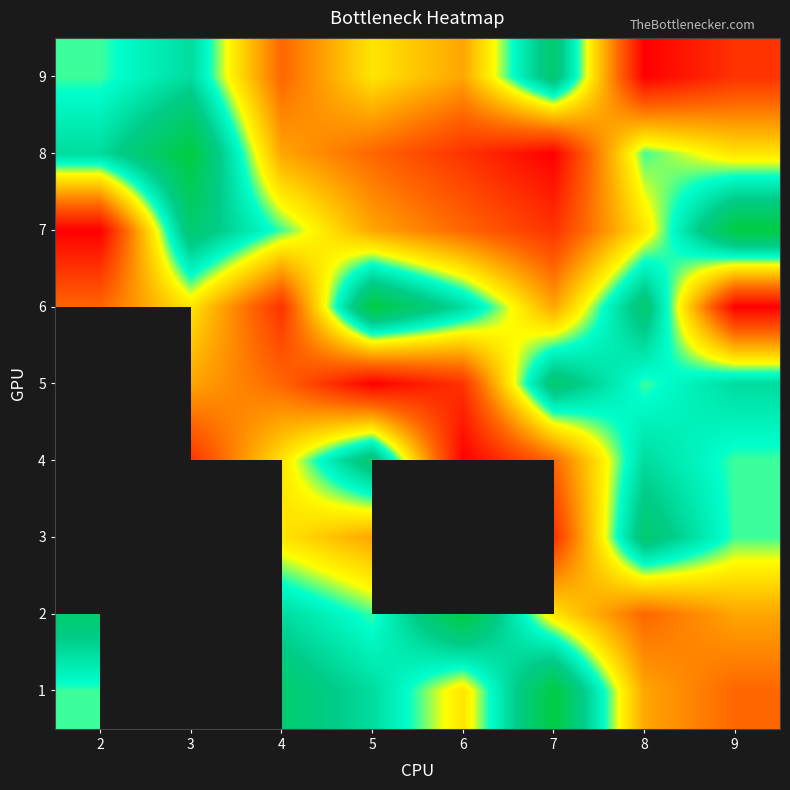

At which category is the sum across all series the highest?

8